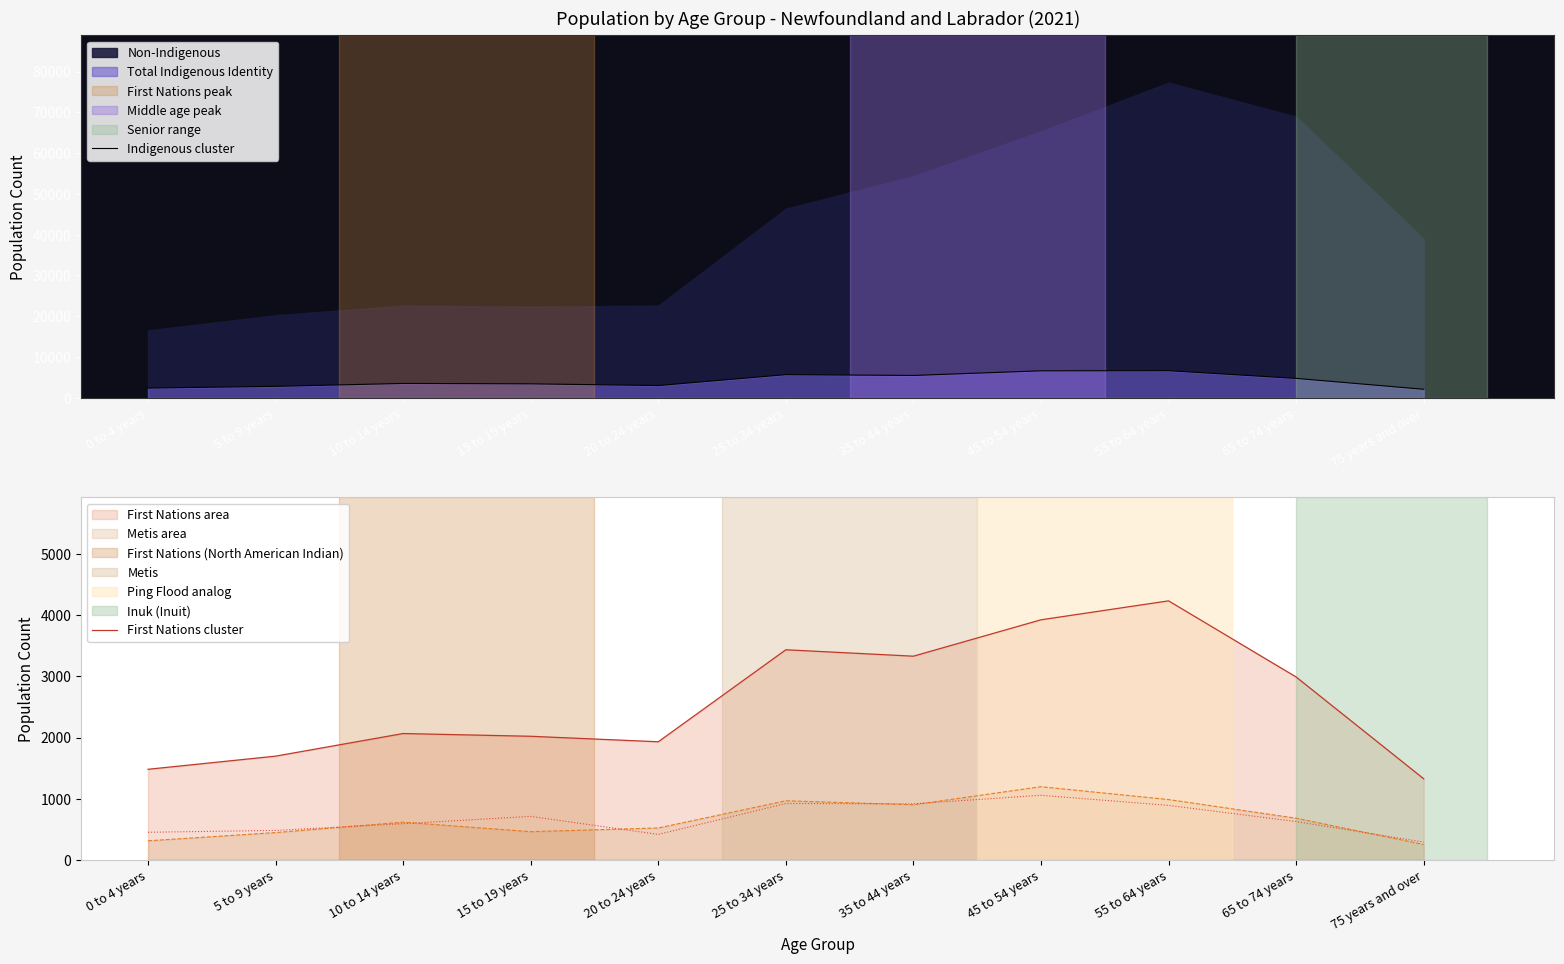

True or false: First Nations cluster and Indigenous cluster intersect in this chart.

False